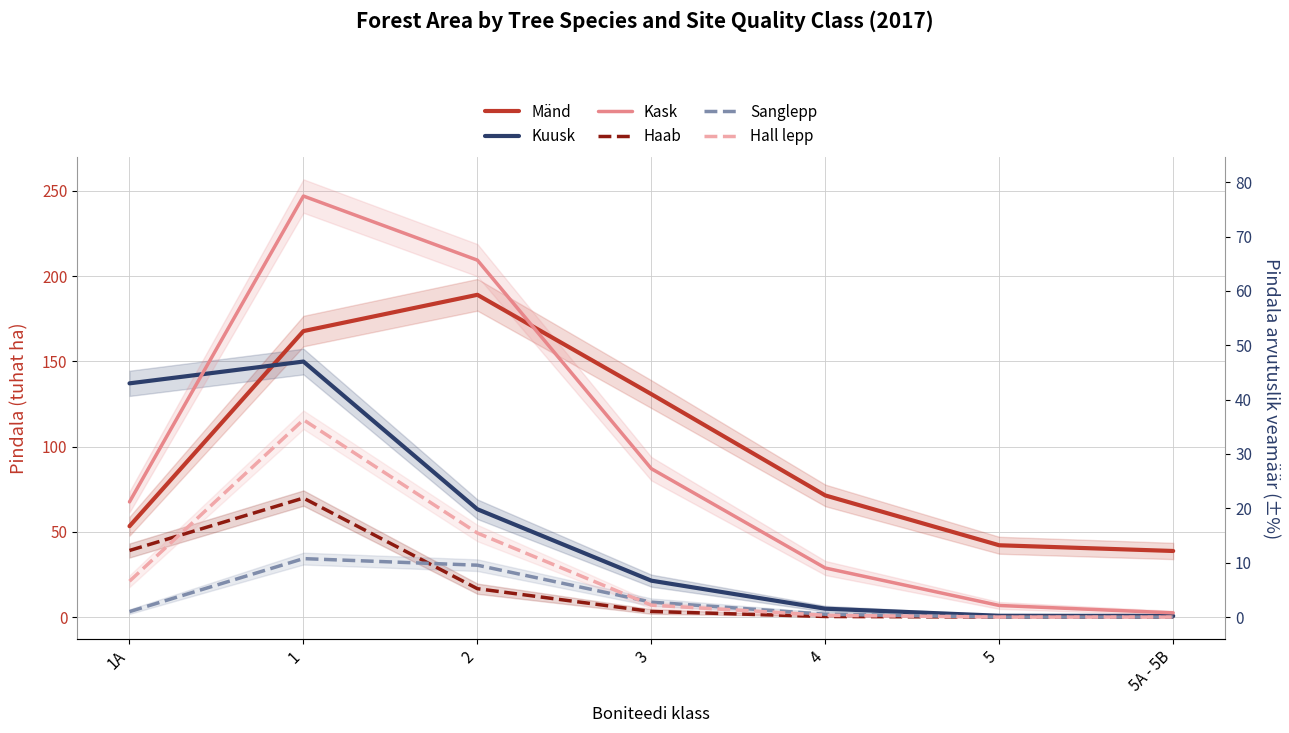

Between 5 and 4, which is larger?

4